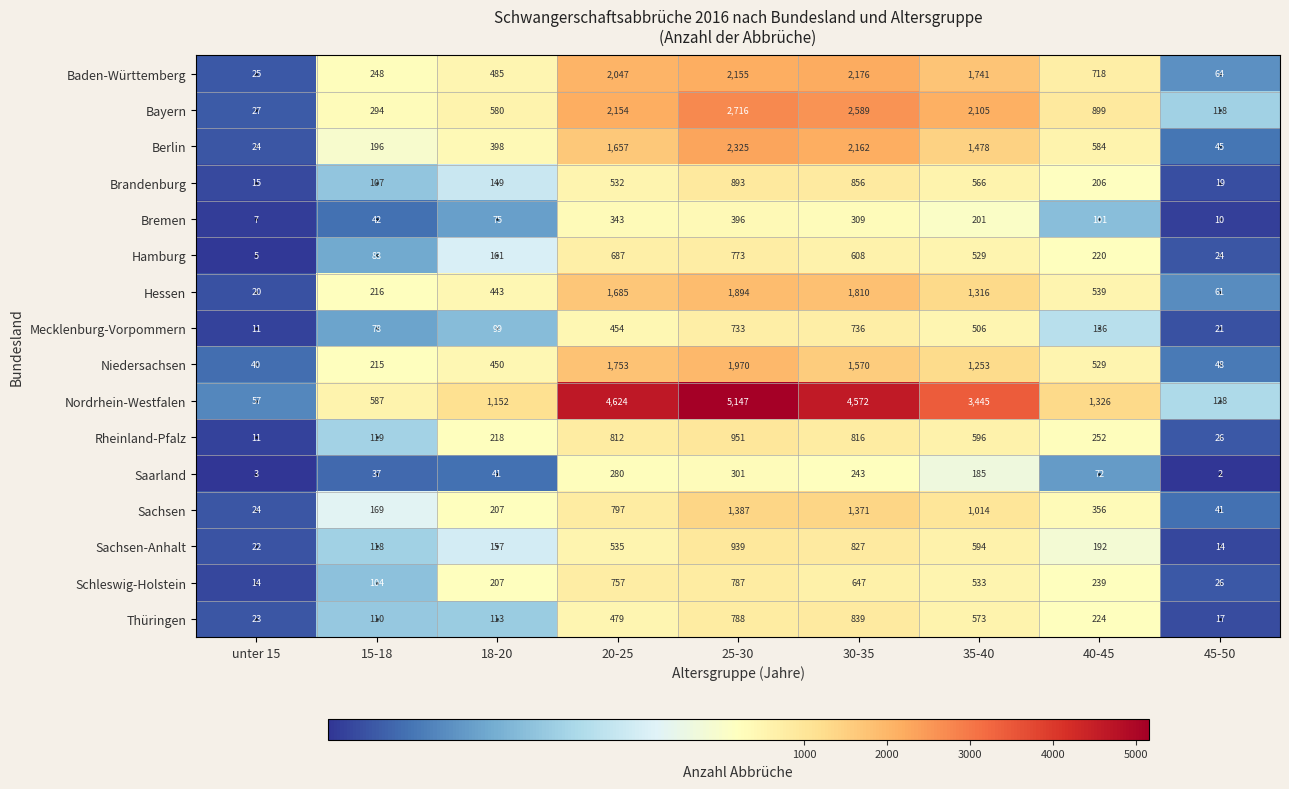

Which series changed the most between unter 15 and 30-35?

Nordrhein-Westfalen